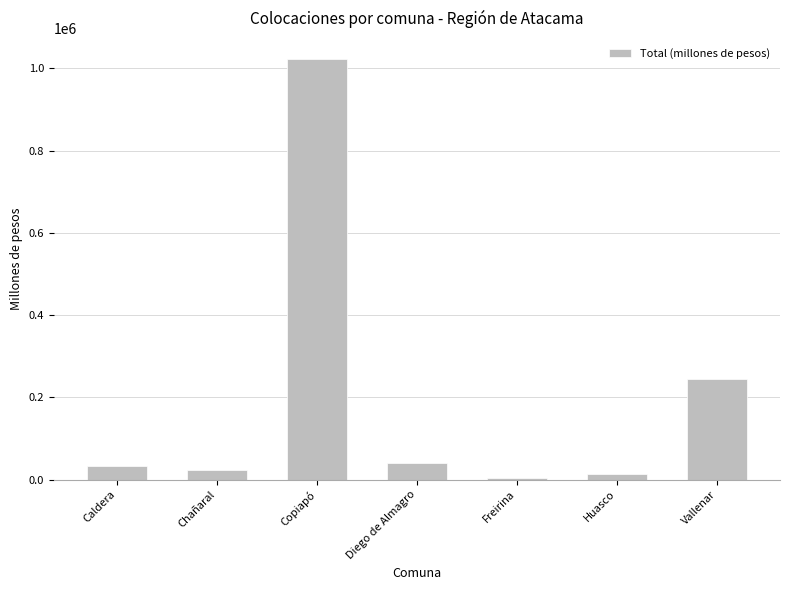

What is the approximate value at Diego de Almagro?

41085.0